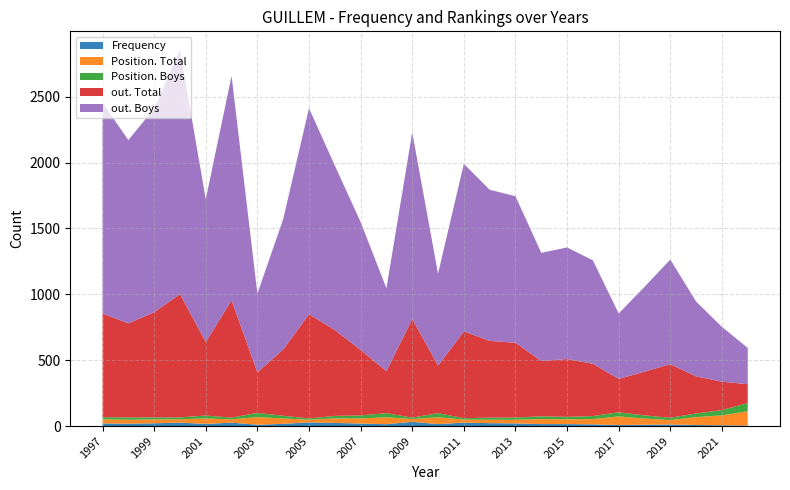

Reading left to right, list all the values displayed in this chart.

Frequency: 20	18	21	26	16	26	10	17	28	24	19	14	32	15	26	22	20	15	15	13	8	10	12	8	6	4
Position. Total: 31	30	29	25	42	25	58	41	20	34	39	53	21	52	23	26	28	38	36	40	65	47	33	60	75	109
Position. Boys: 16	17	16	15	22	13	32	20	10	19	23	31	11	31	11	16	17	21	19	23	32	24	18	28	40	62
out. Total: 787	715	798	936	558	891	308	503	791	652	497	319	749	361	658	583	567	420	439	397	253	332	407	281	216	143
out. Boys: 1600	1391	1546	1852	1084	1703	597	990	1564	1249	971	629	1416	698	1273	1147	1113	821	847	785	497	644	794	568	416	275